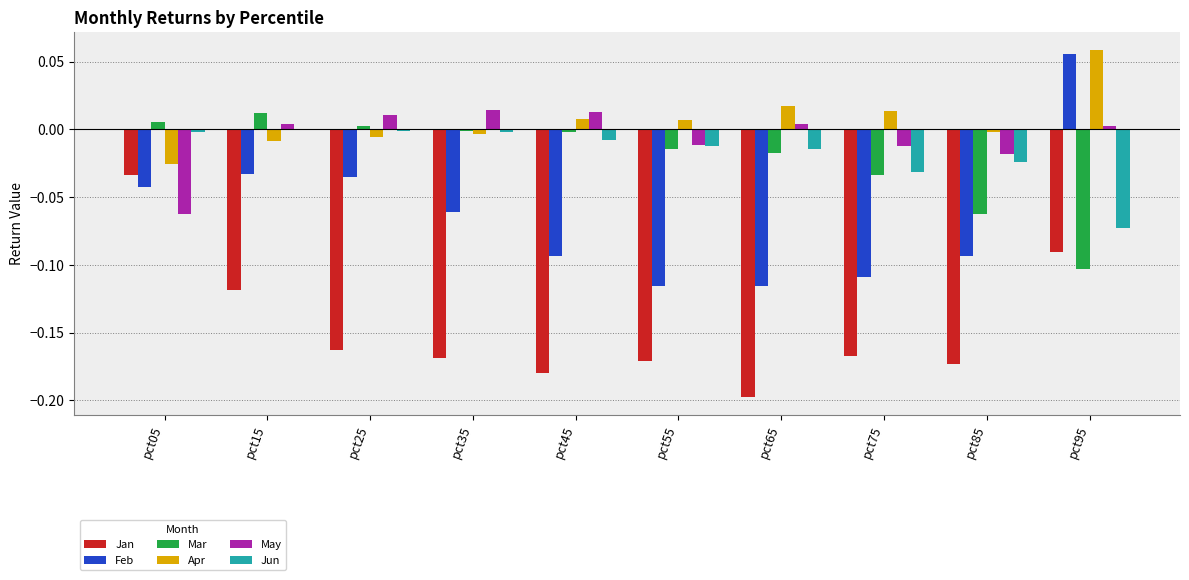

What is the sum of all Jan values?

-1.5